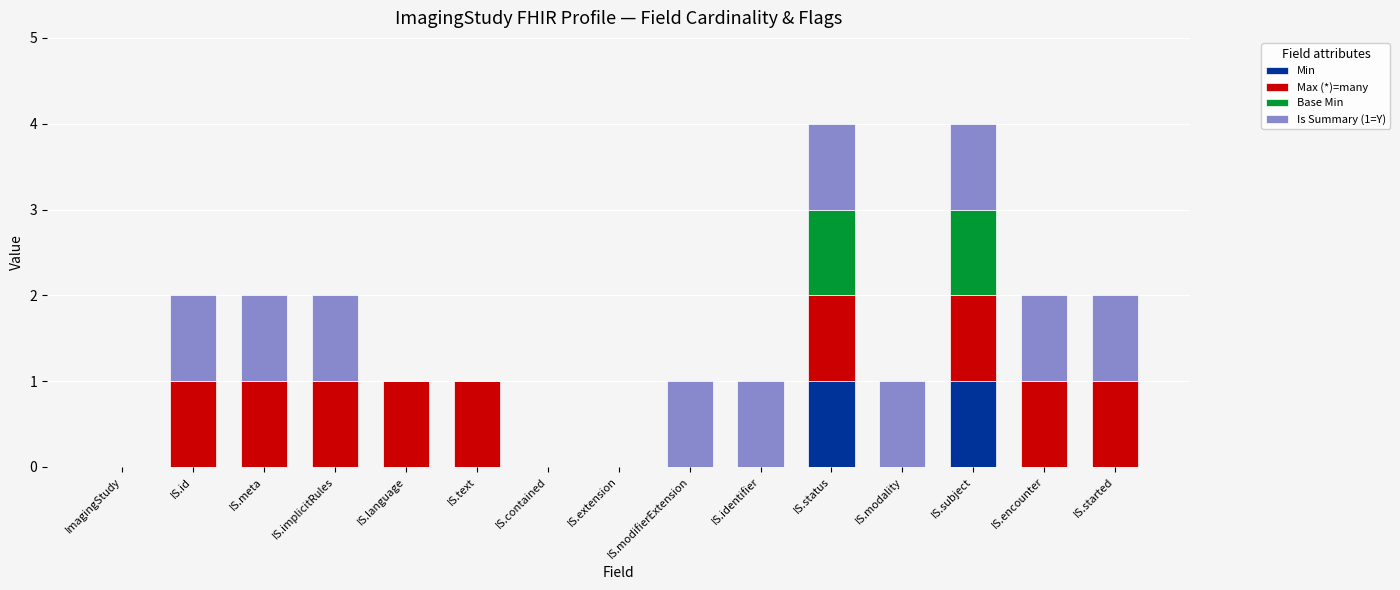

How many categories are shown in the chart?

15